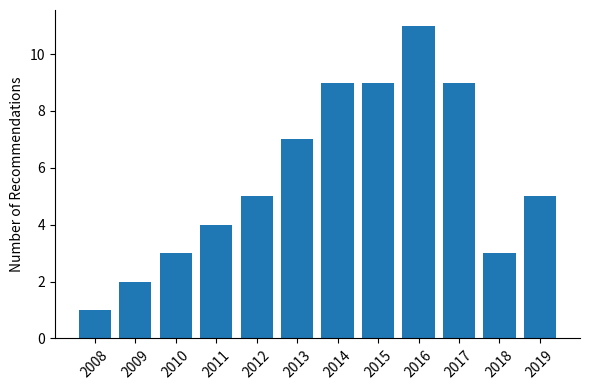

Reading left to right, list all the values displayed in this chart.

2008=1	2009=2	2010=3	2011=4	2012=5	2013=7	2014=9	2015=9	2016=11	2017=9	2018=3	2019=5